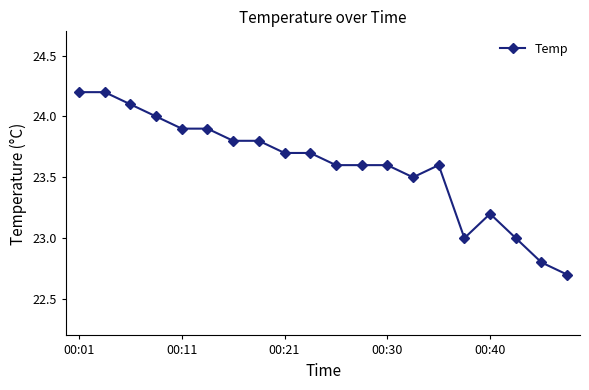

What is the value of the 19th point from the left?

22.8